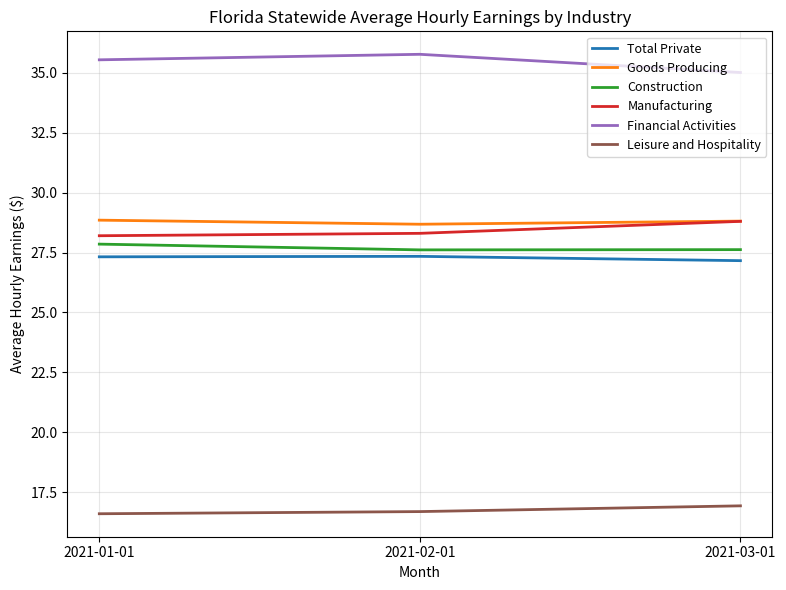

The Manufacturing series shows 28.8 at 2021-03-01. True or false?

True